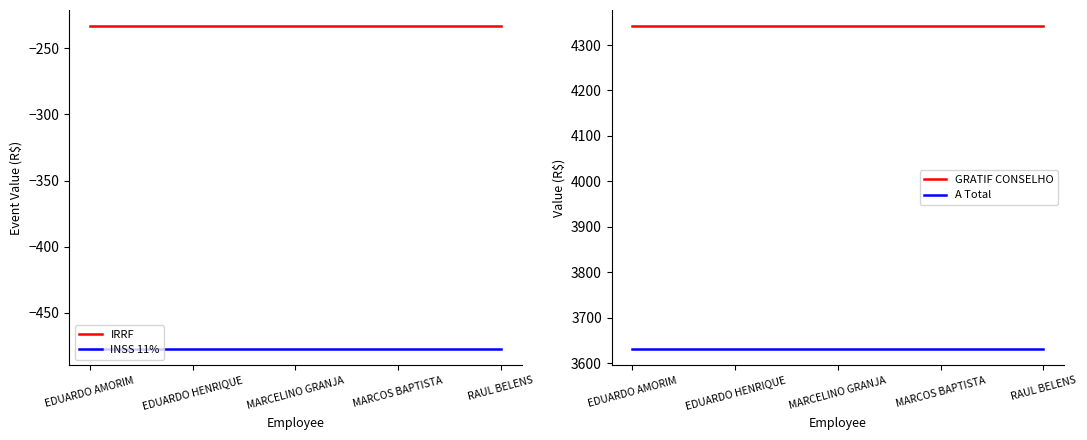

True or false: A Total and IRRF cross at least once.

False